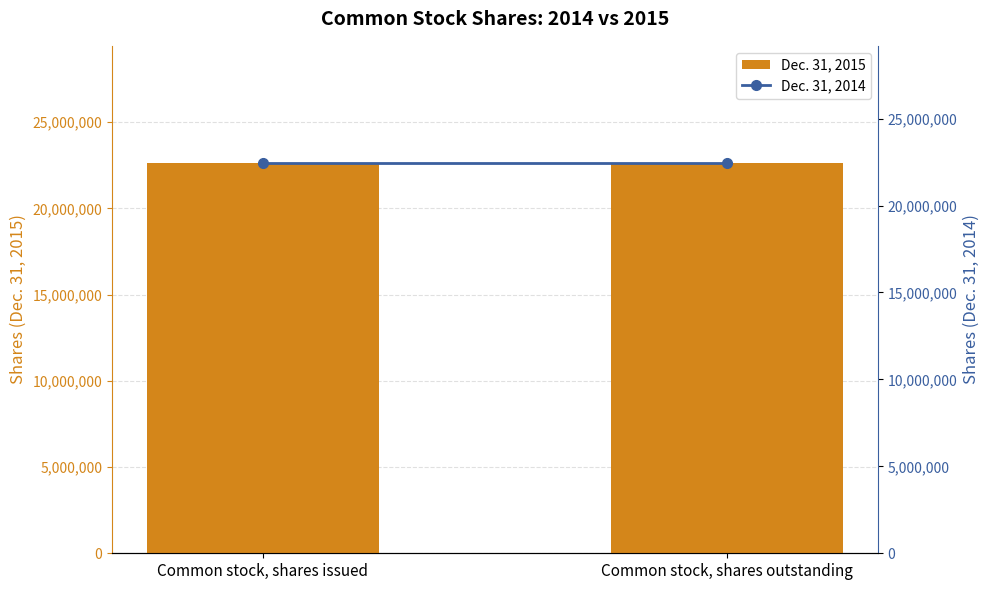

How many groups of bars are there?

2